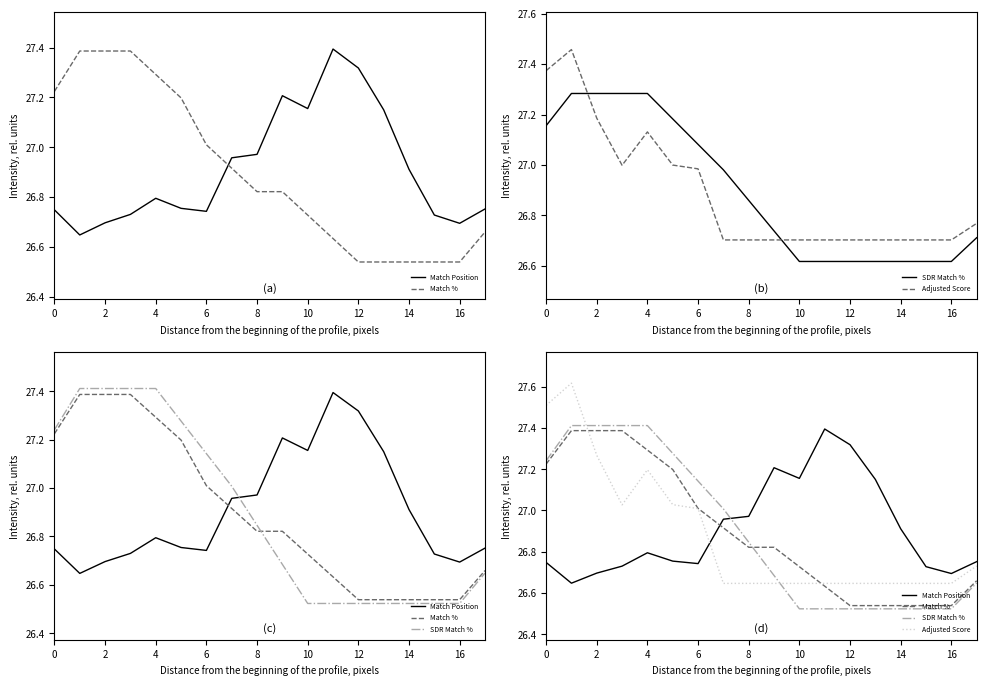

Which series ends up on top after the final intersection of Adjusted Score and Match %?

Adjusted Score